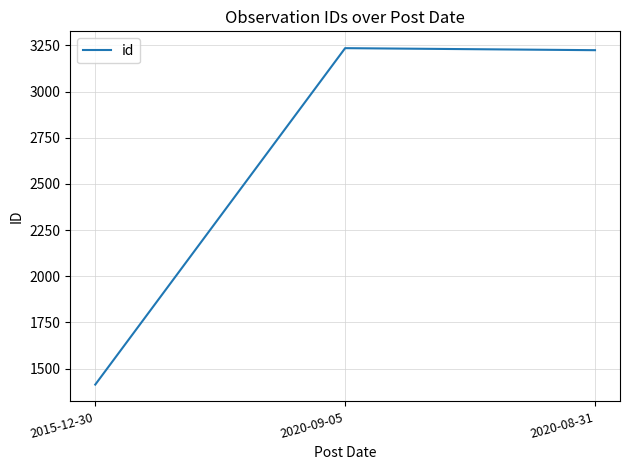

At which label is the value closest to 2324?

2020-08-31